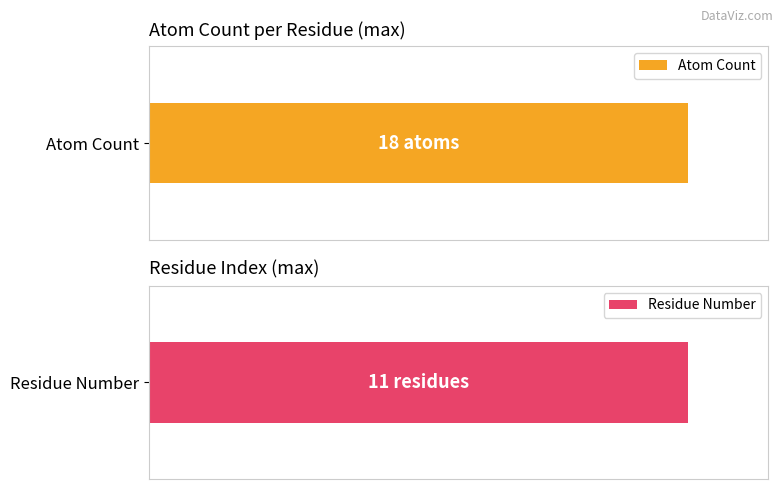

What is the average value of the count_per_residue series?

13